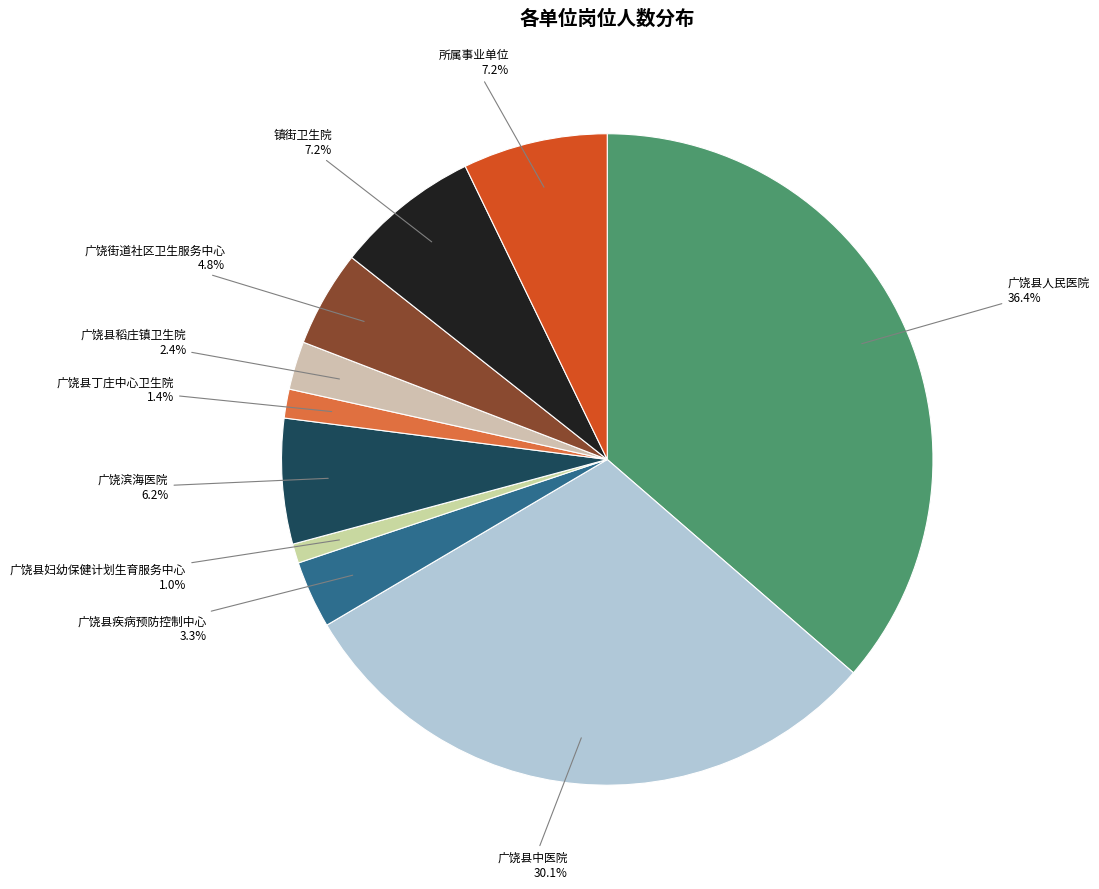

To the nearest percent, what percentage of the pie is 广饶县人民医院?

36%